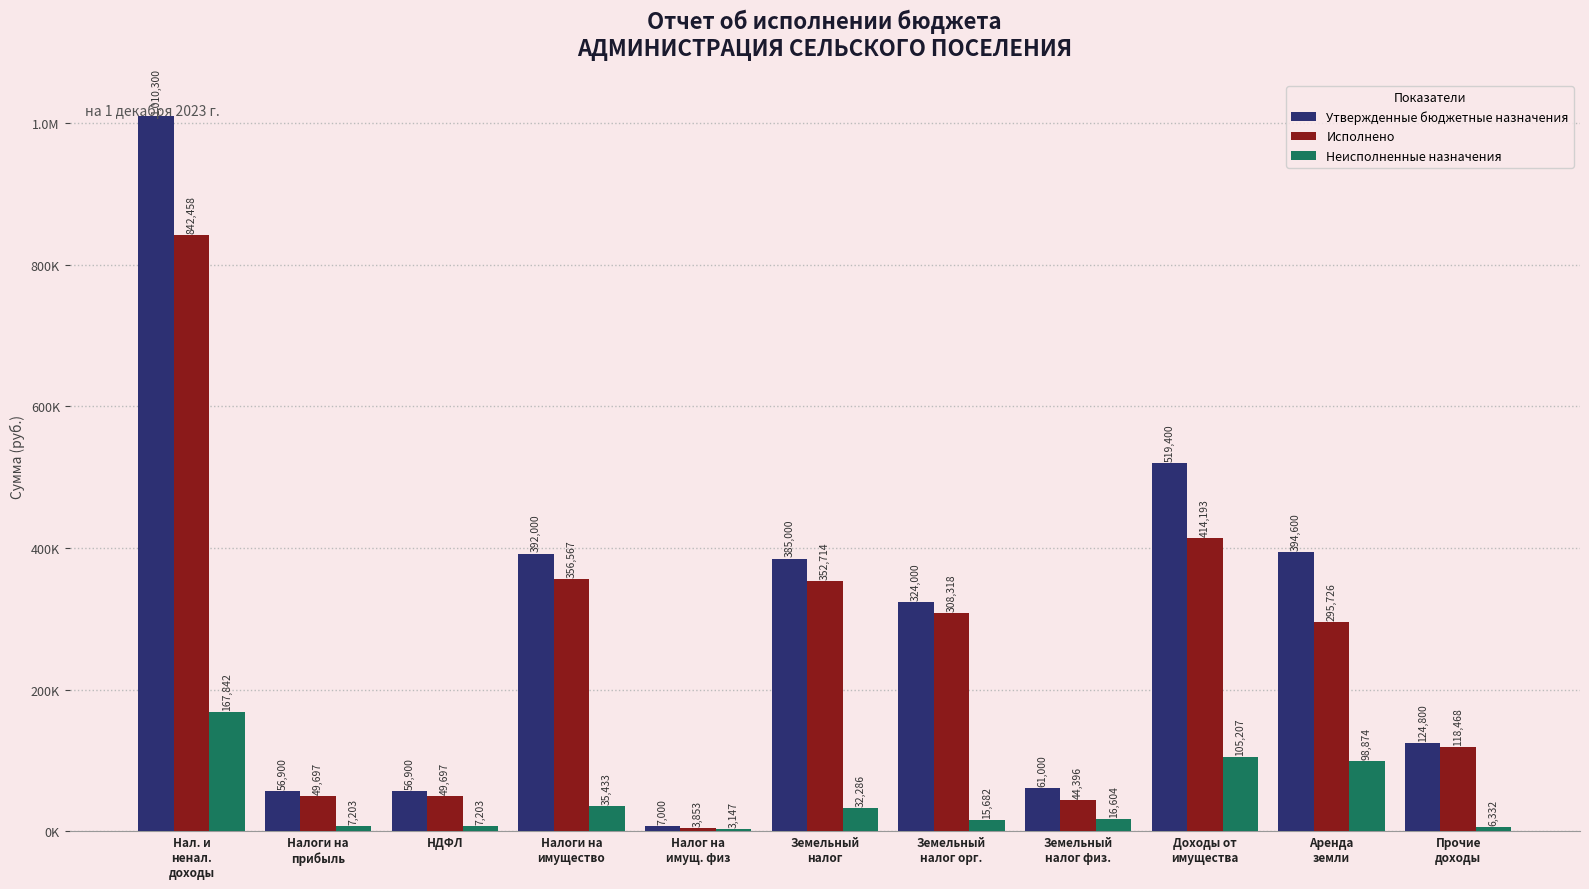

Between Налог на
имущ. физ and Аренда
земли, which is larger?

Аренда
земли